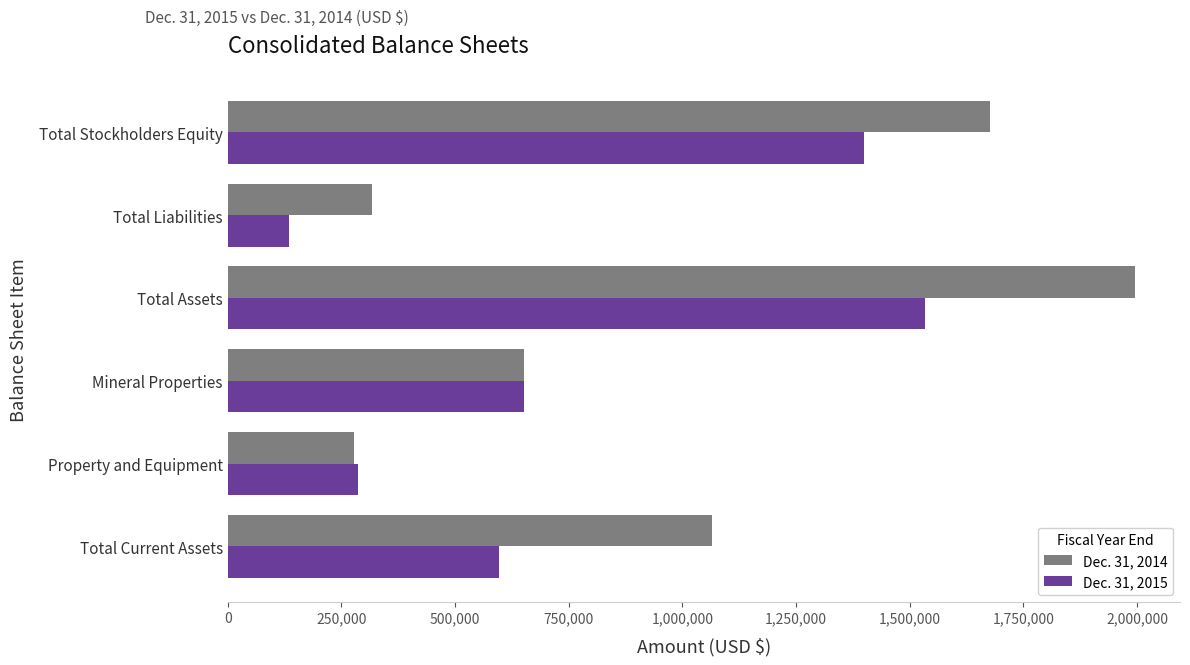

Is the value of Dec. 31, 2015 at Mineral Properties greater than the value of Dec. 31, 2014 at Total Current Assets?

No